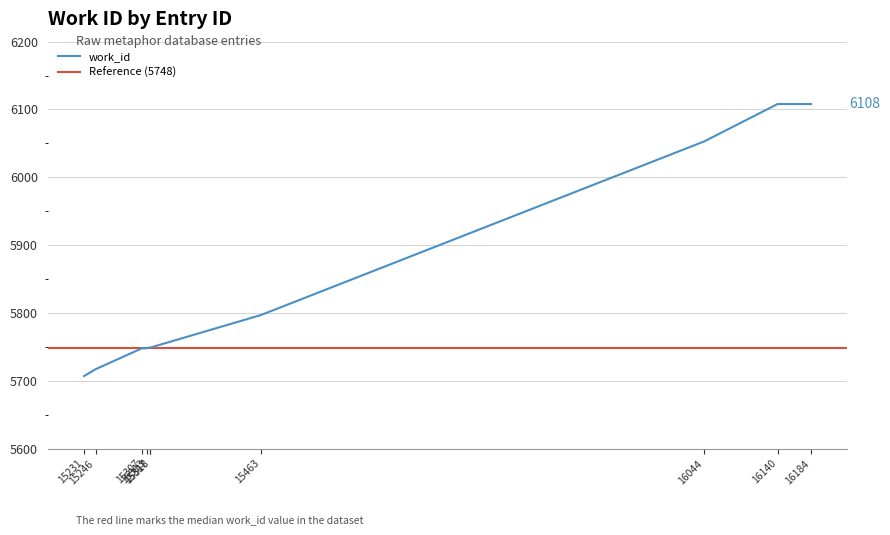

What is the maximum value shown in the chart?

6108